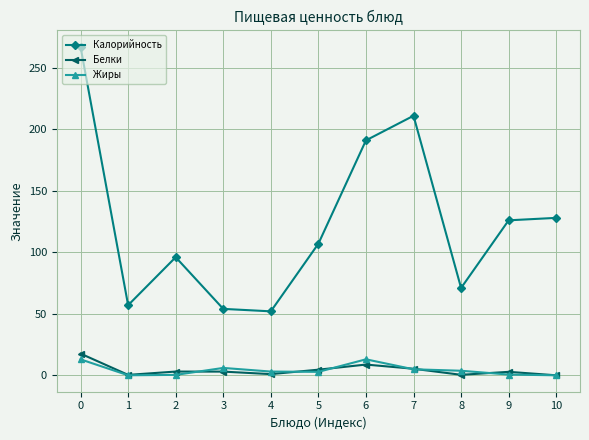

Where is the first local maximum for Калорийность?

2